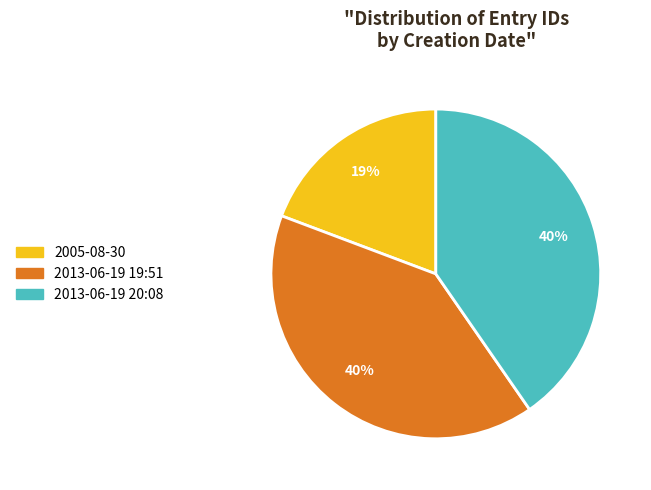

Which category has the smallest portion of the pie?

2005-08-30